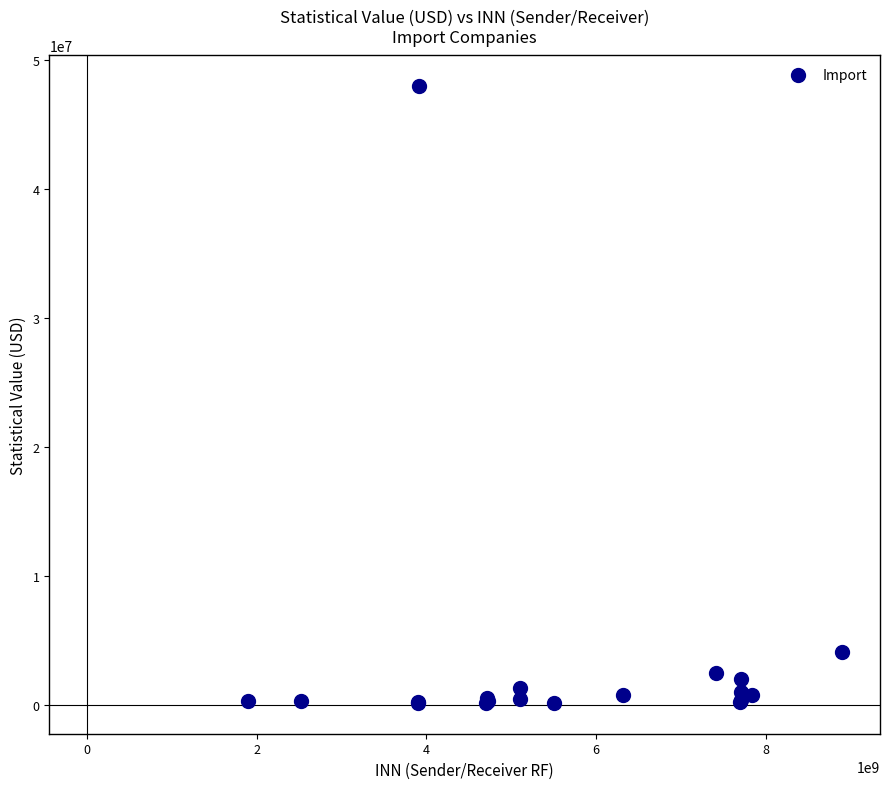

What Y value in the scatter plot is closest to 24044402?

4082124.0